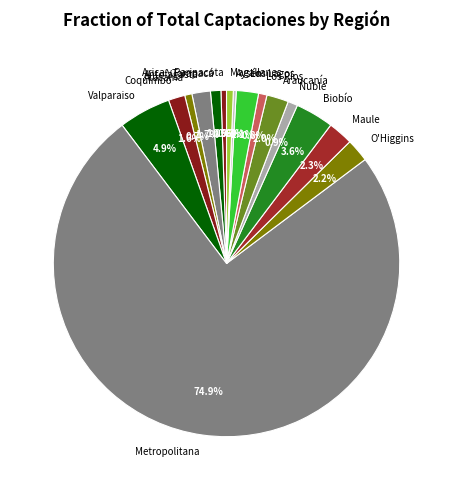

What is the largest slice in the pie chart?

Metropolitana